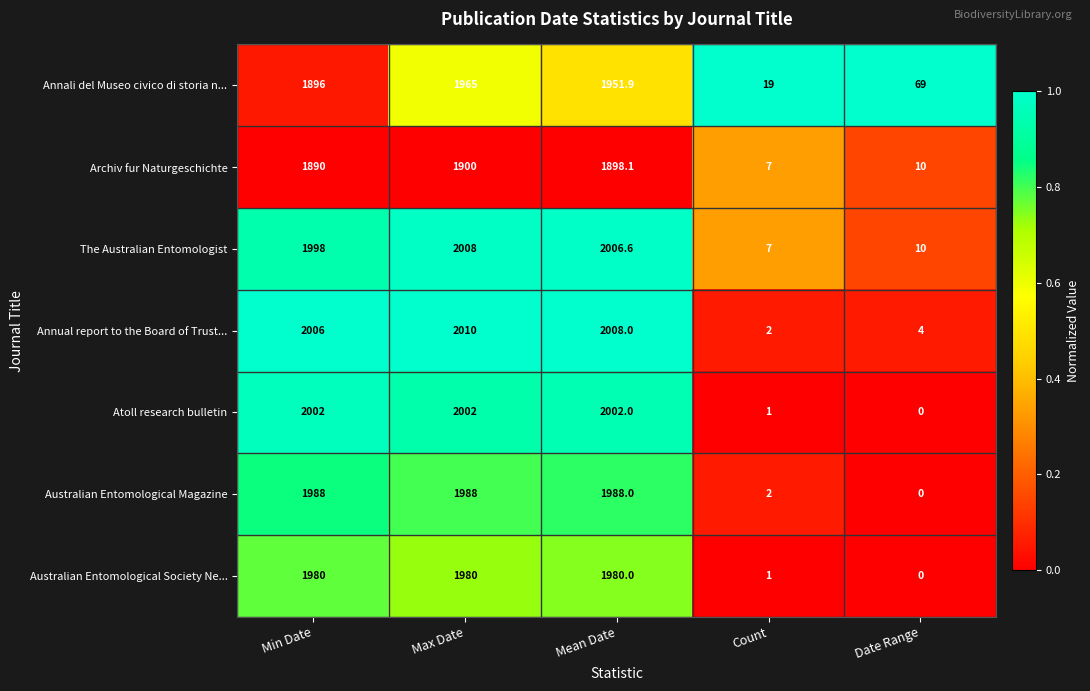

Where is Australian Entomological Magazine nearest to the value 994?

Count